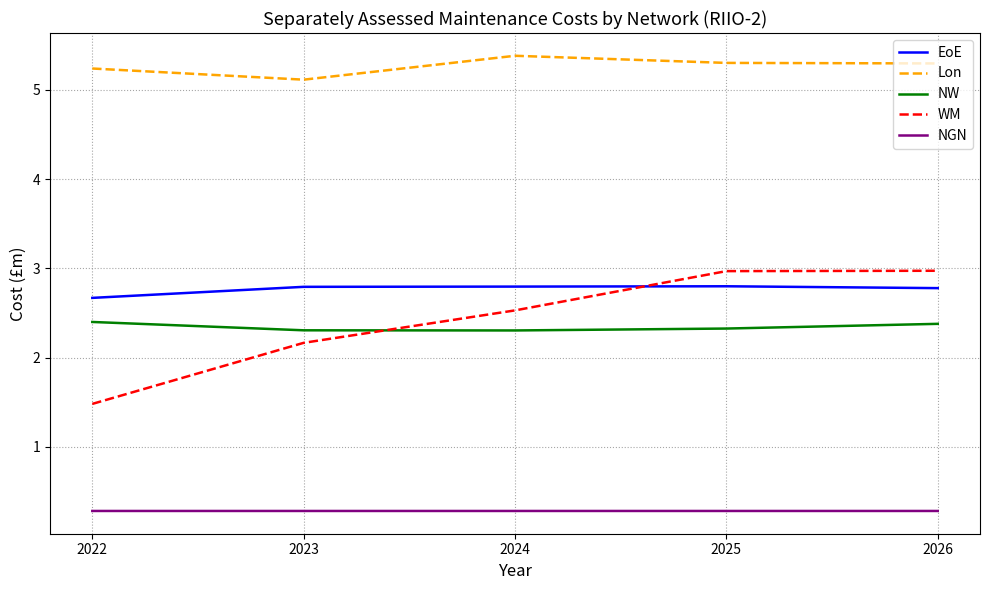

What value does the Lon series have at 2022?

5.2